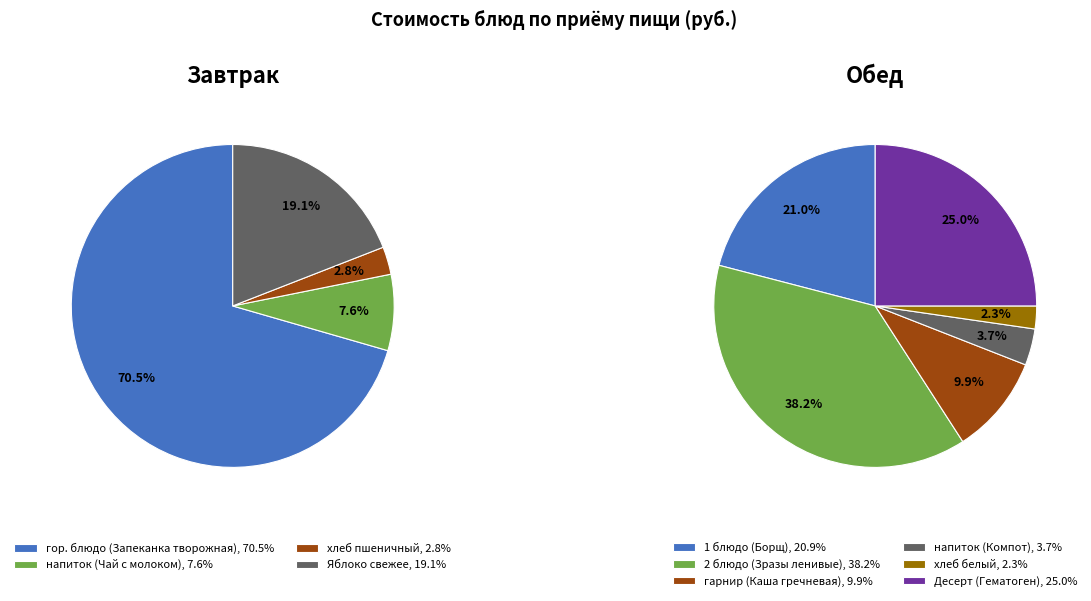

The Завтрак slice represents 35% of the pie. True or false?

False